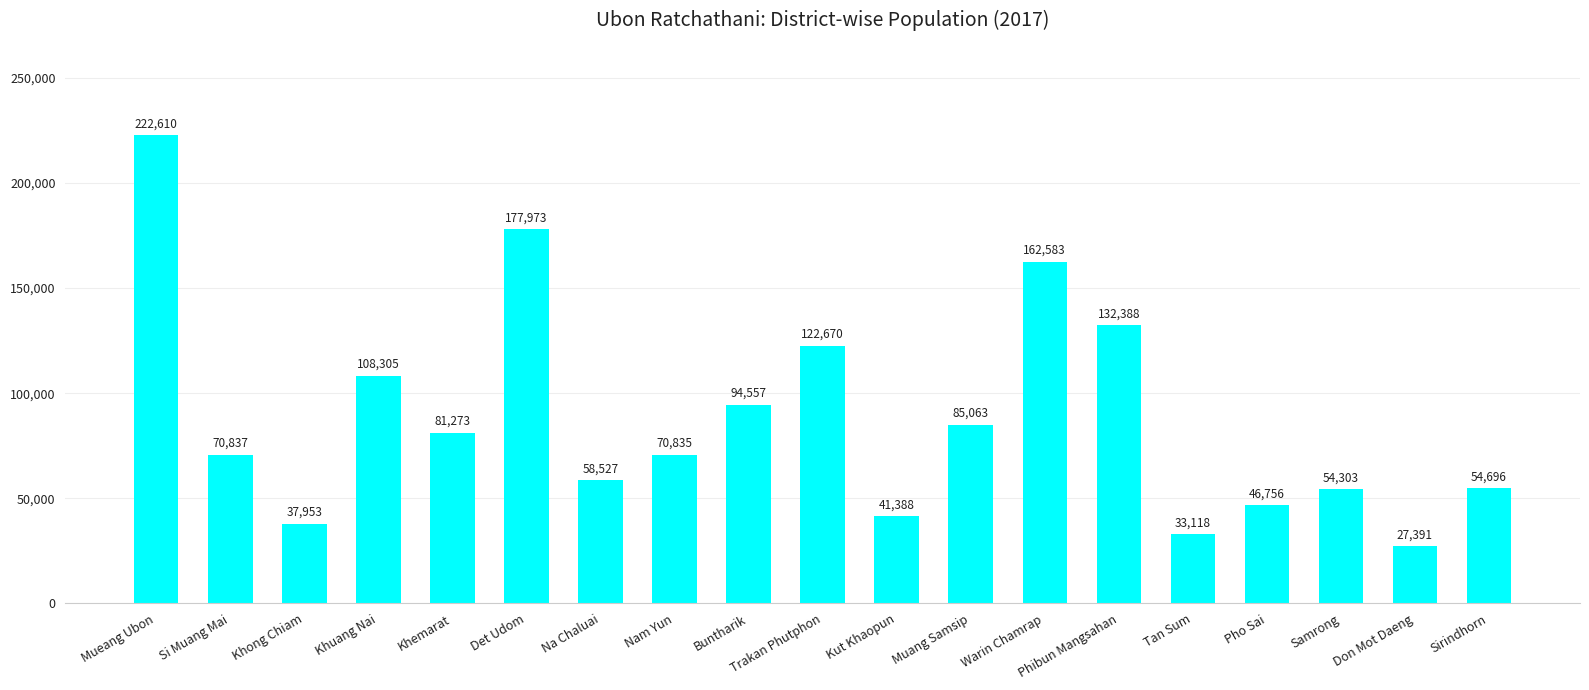

What is the average value?

88591